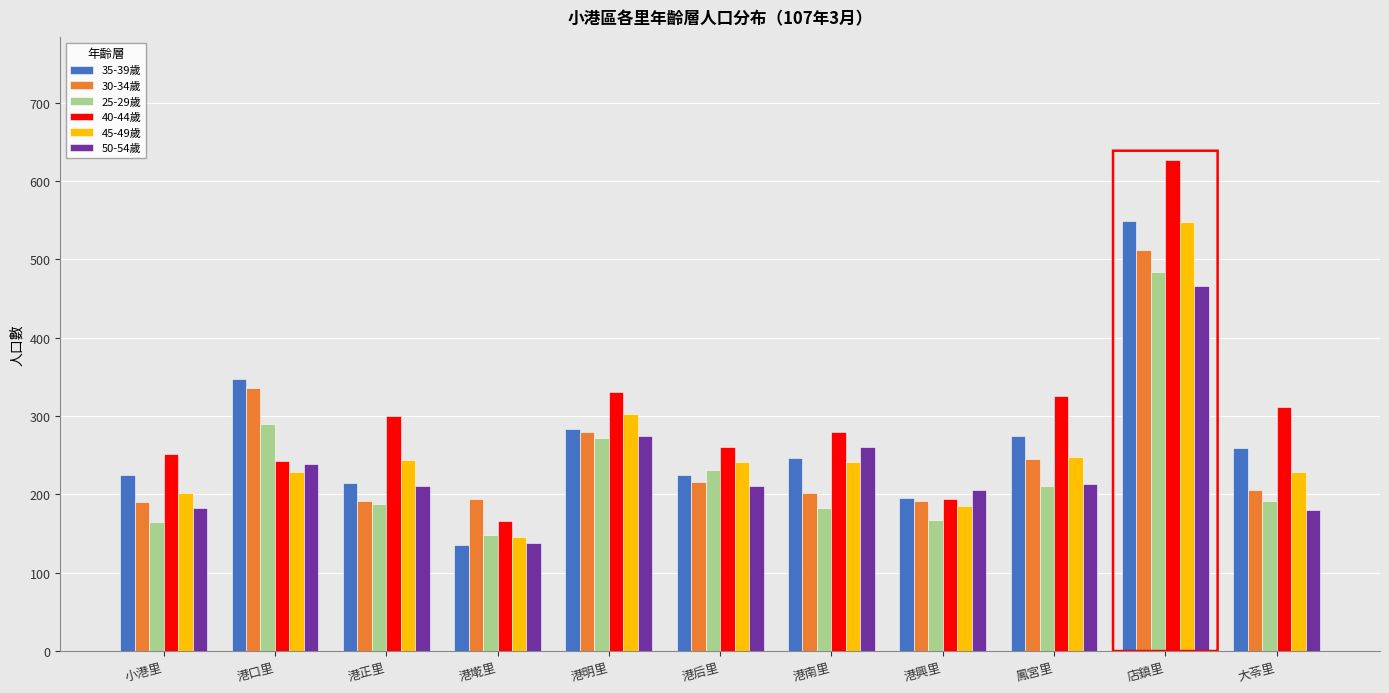

Which series has the largest range (max minus min)?

40-44歲